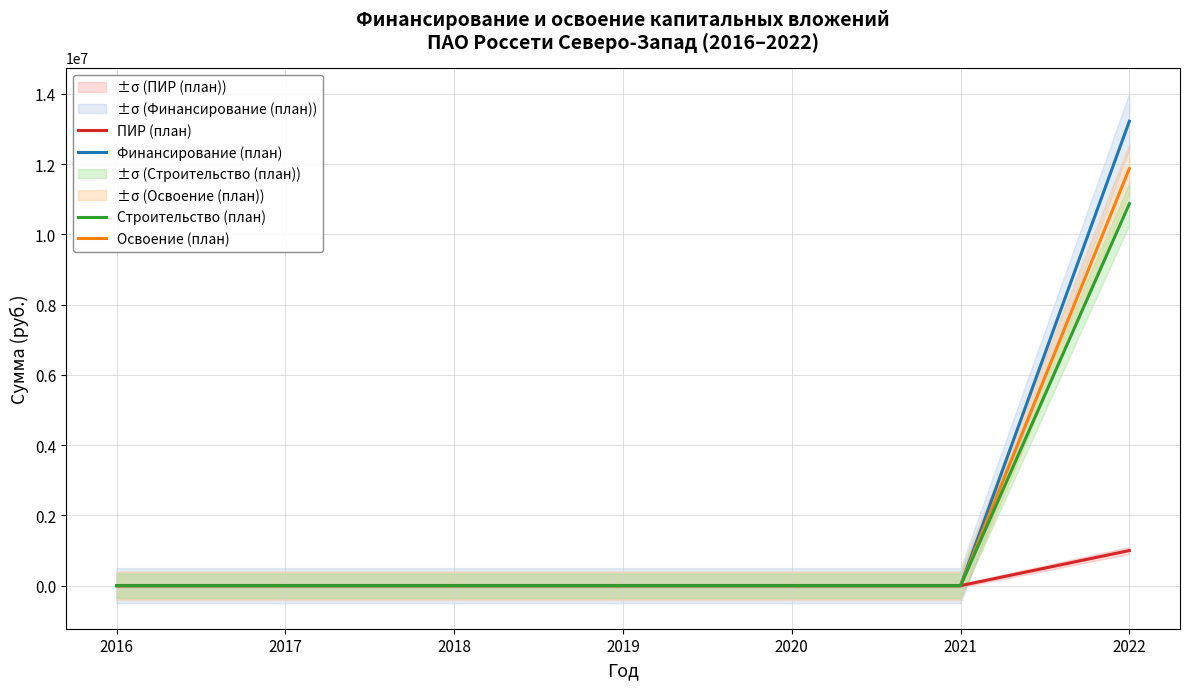

Rank the categories by Финансирование (план) value from lowest to highest.

2016, 2017, 2018, 2019, 2020, 2021, 2022